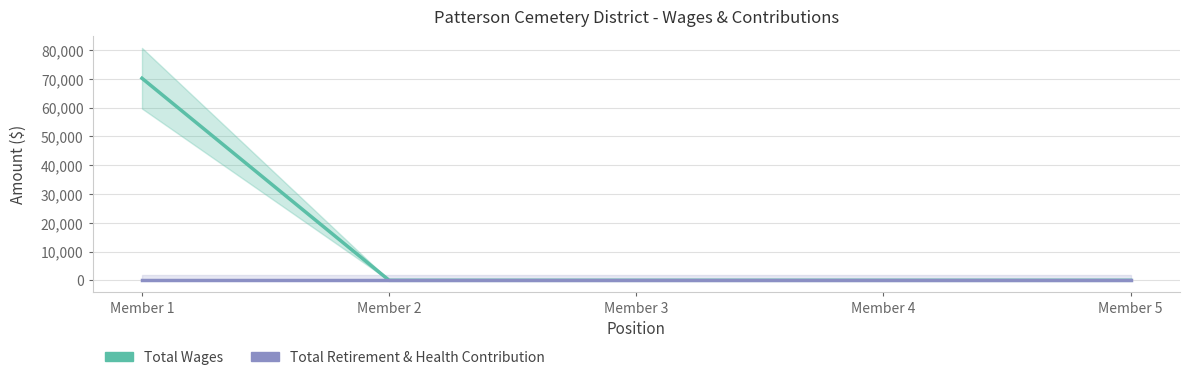

The value of Total Retirement & Health Contribution at Member 1 is 0. True or false?

True